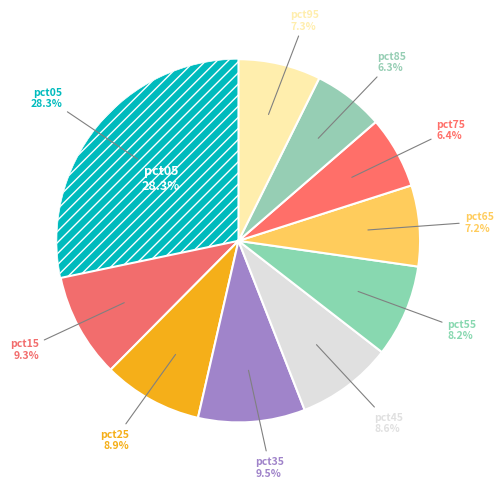

The pct55 slice represents 1% of the pie. True or false?

False